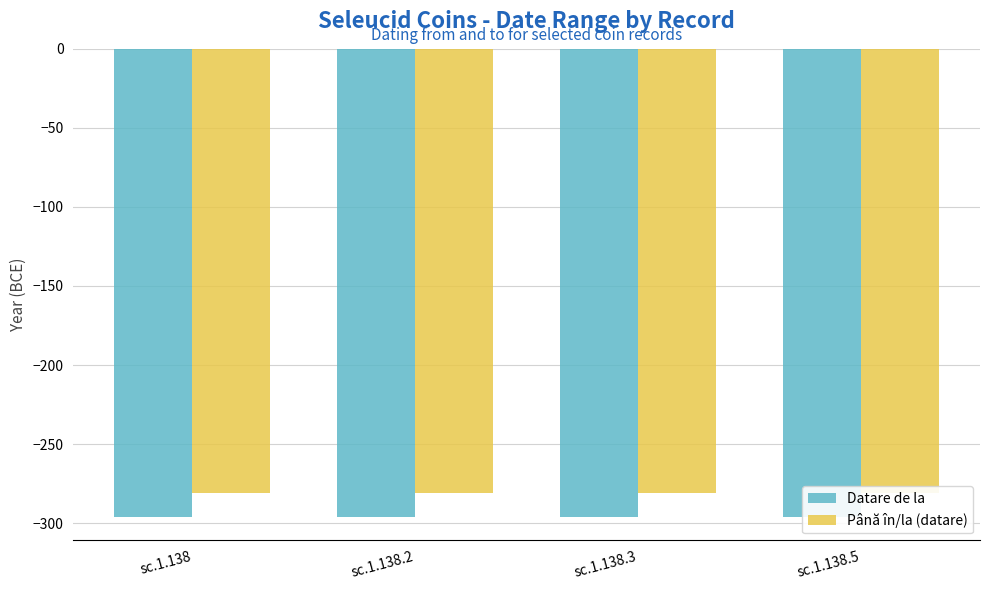

What is the difference between the highest and lowest values at sc.1.138.2?

15